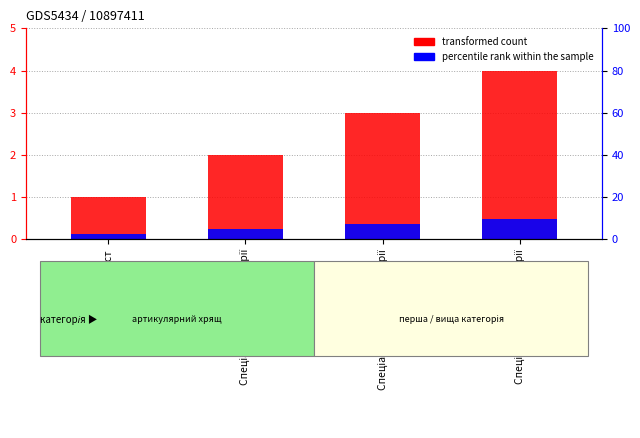

Count the transformed count values in the range 2 to 4.

3